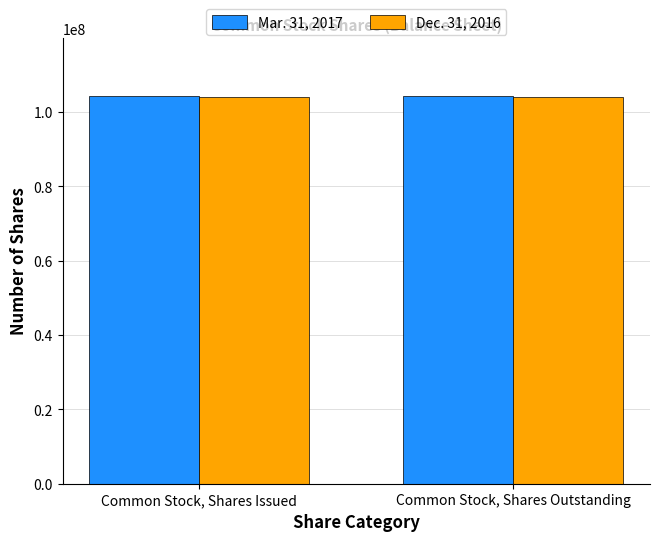

What is the difference between the highest and lowest values at Common Stock, Shares Issued?

254886